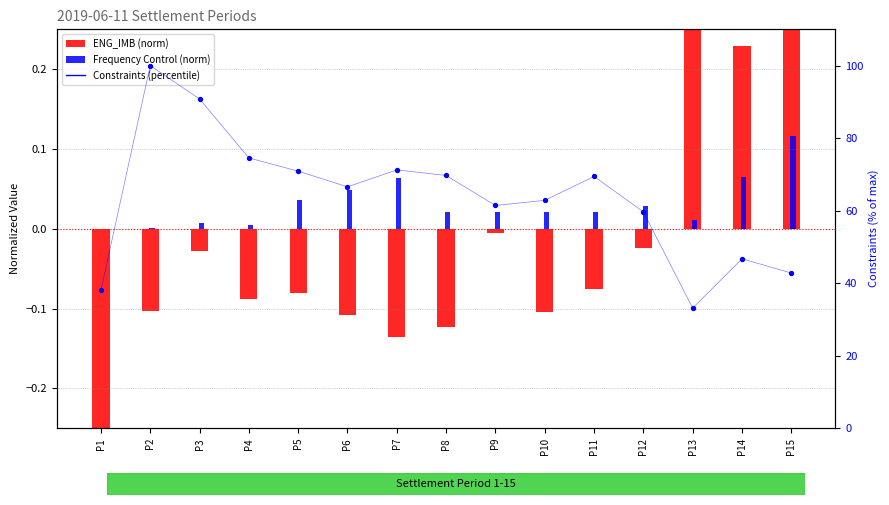

At which category is the sum across all series the highest?

P2